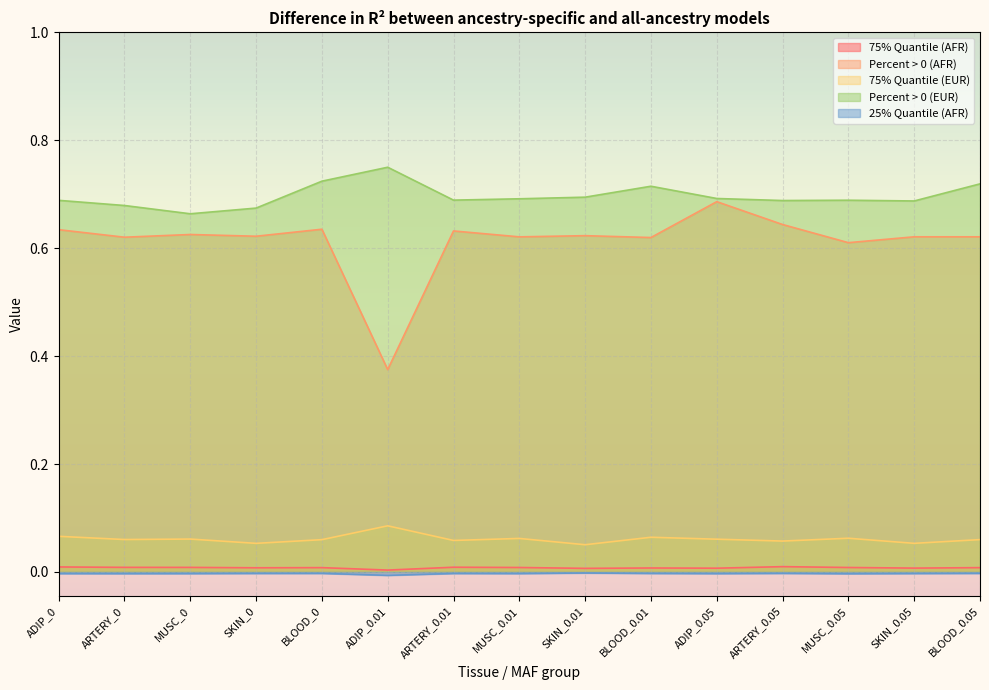

What is the lowest value of the Percent > 0 (AFR) series?

0.4